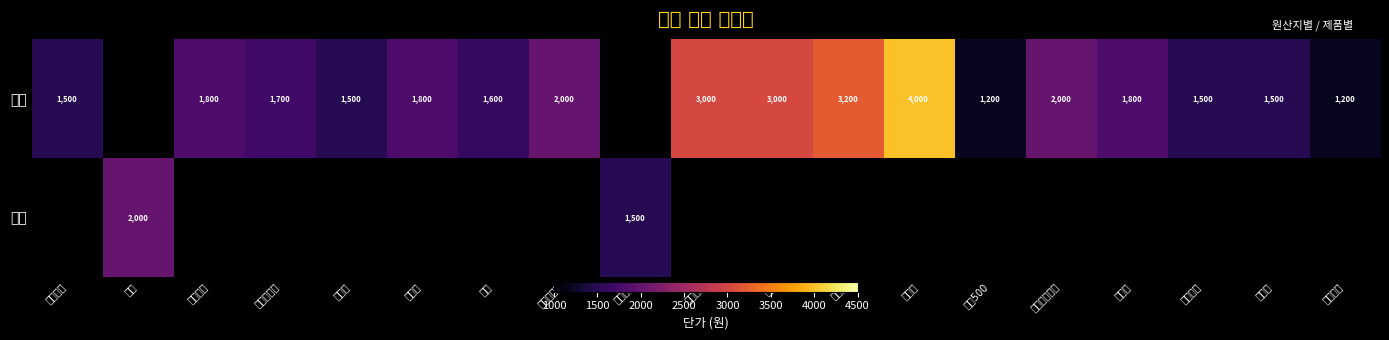

Is it true that 수입 equals 1500 at 스니커즈?

True